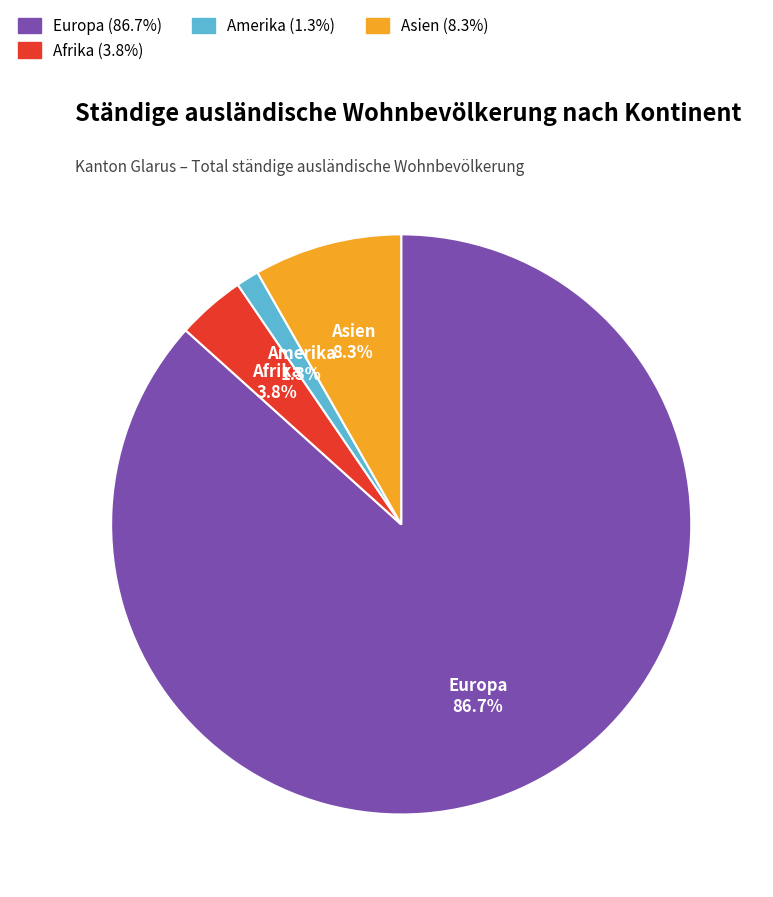

Combined, what portion of the pie is Europa (86.7%) and Asien (8.3%)?

94.9%